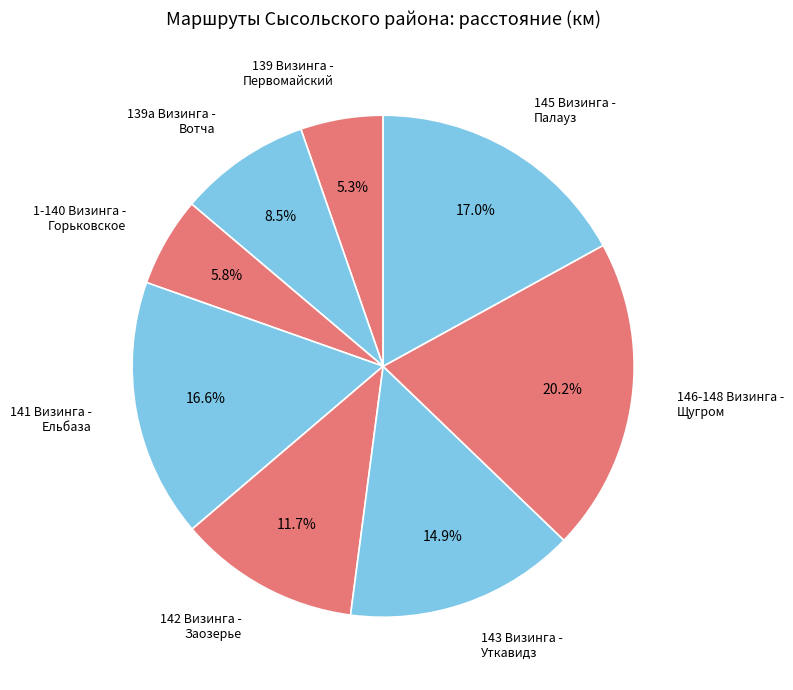

Approximately how many times larger is the value at 142 Визинга - Заозерье compared to 143 Визинга - Уткавидз?

0.8